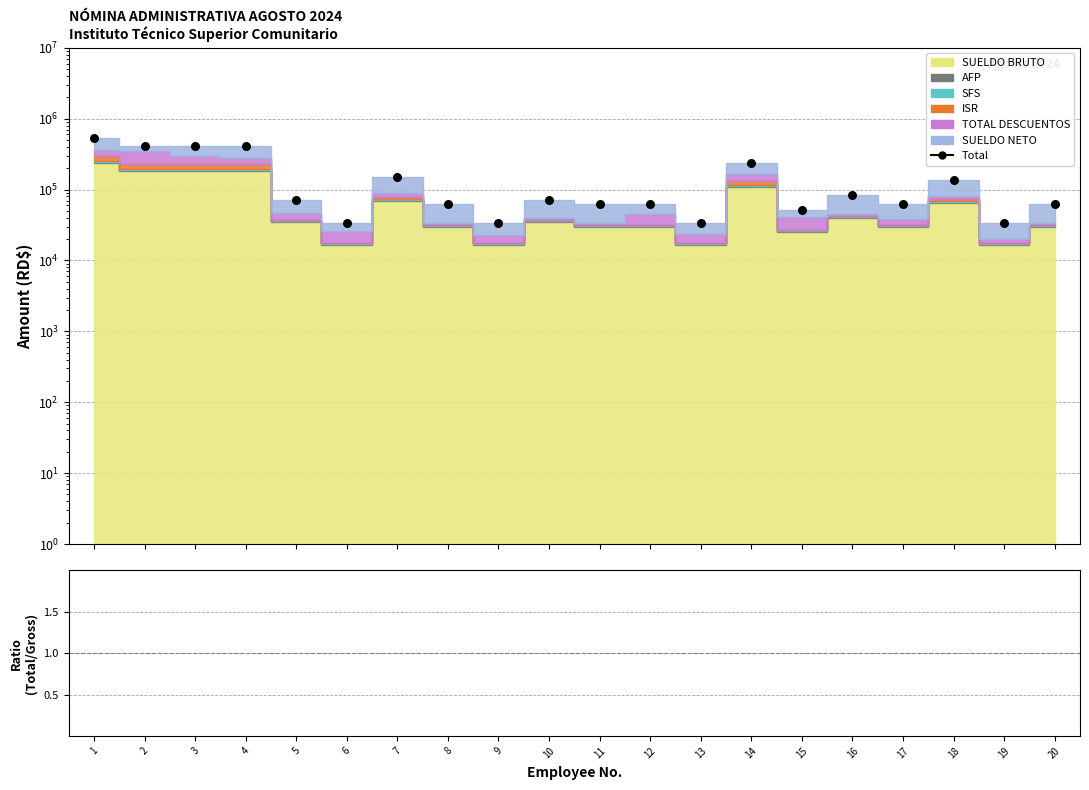

At which category is the sum across all series the highest?

1